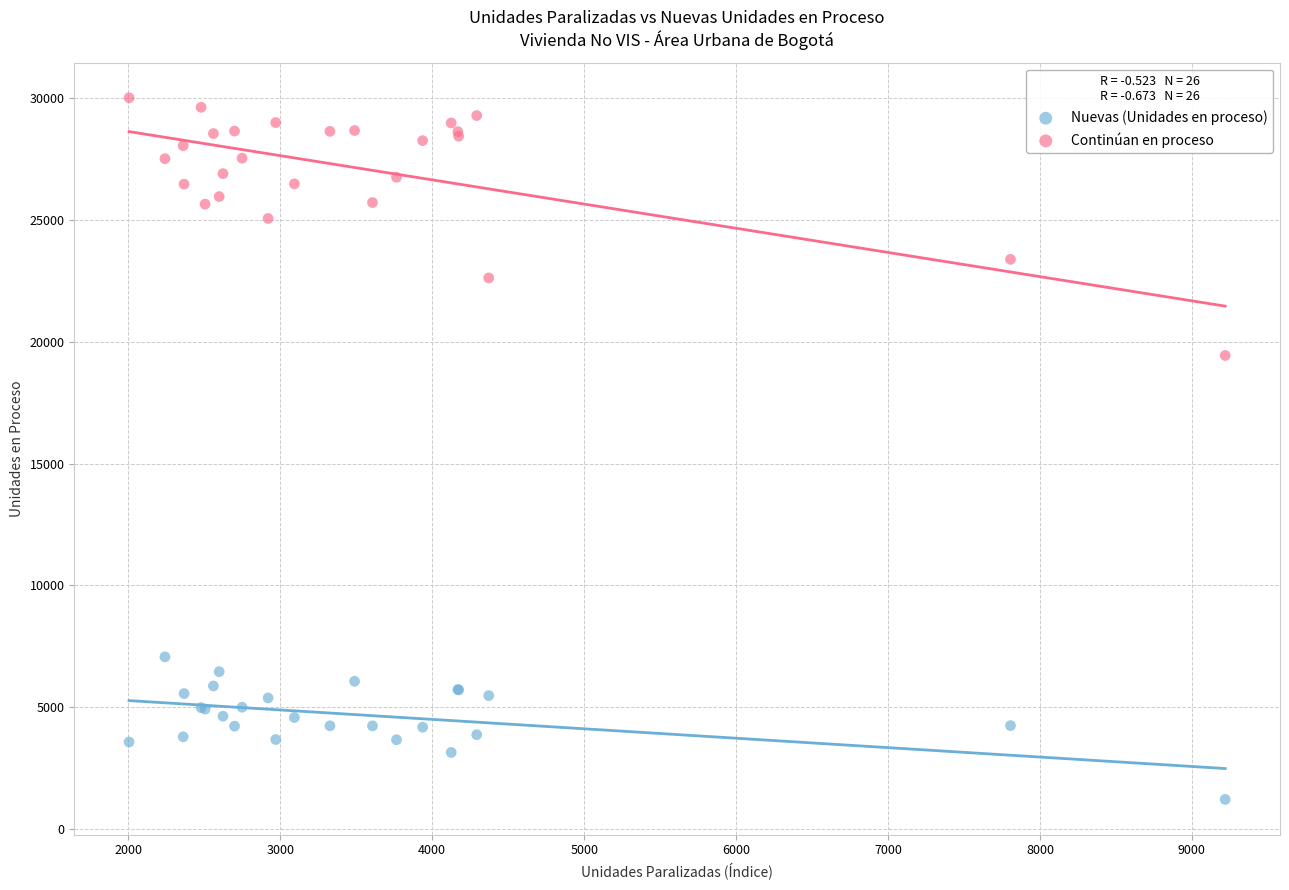

Which series contains the lowest Y value?

Nuevas (Unidades en proceso)